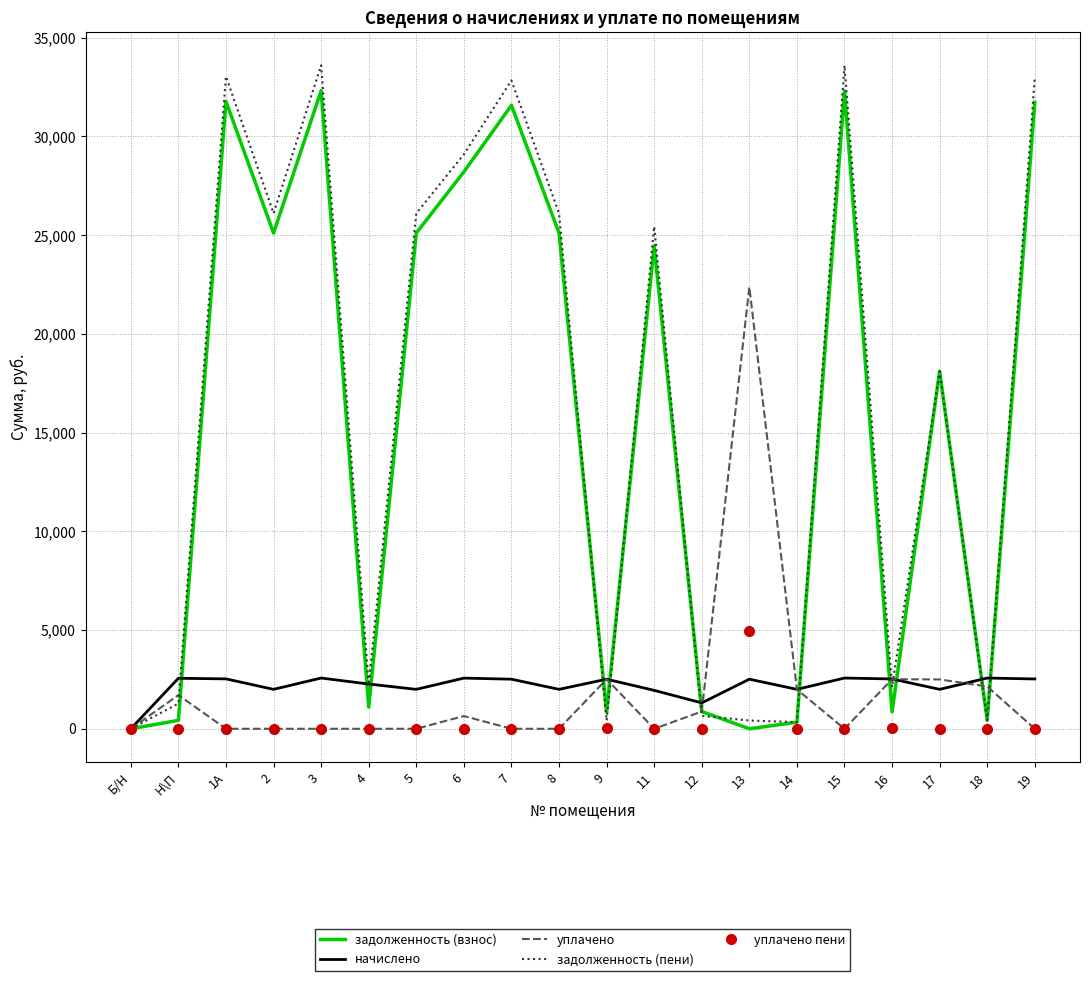

True or false: уплачено has more than 0 interior local peaks.

True